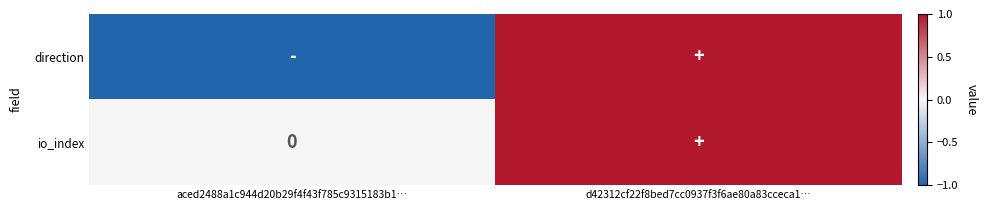

List the series in order of their overall mean, lowest first.

direction, io_index